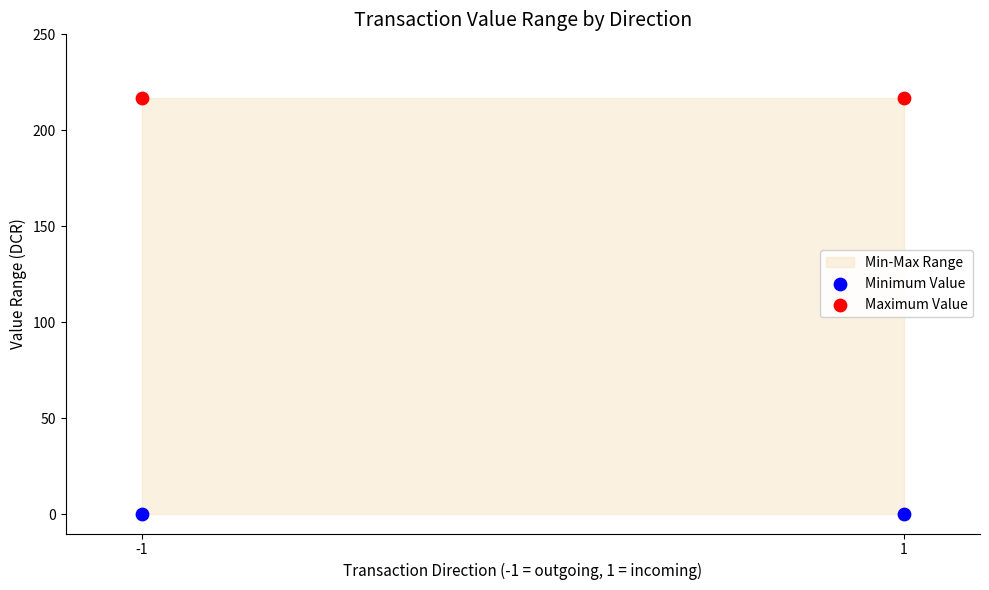

Which series contains the highest Y value?

Maximum Value